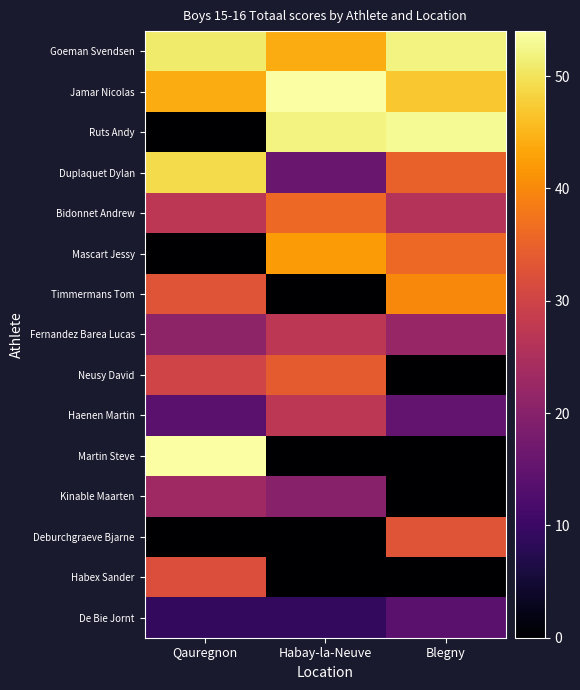

What is the spread (max minus min) of values at Qauregnon?

54